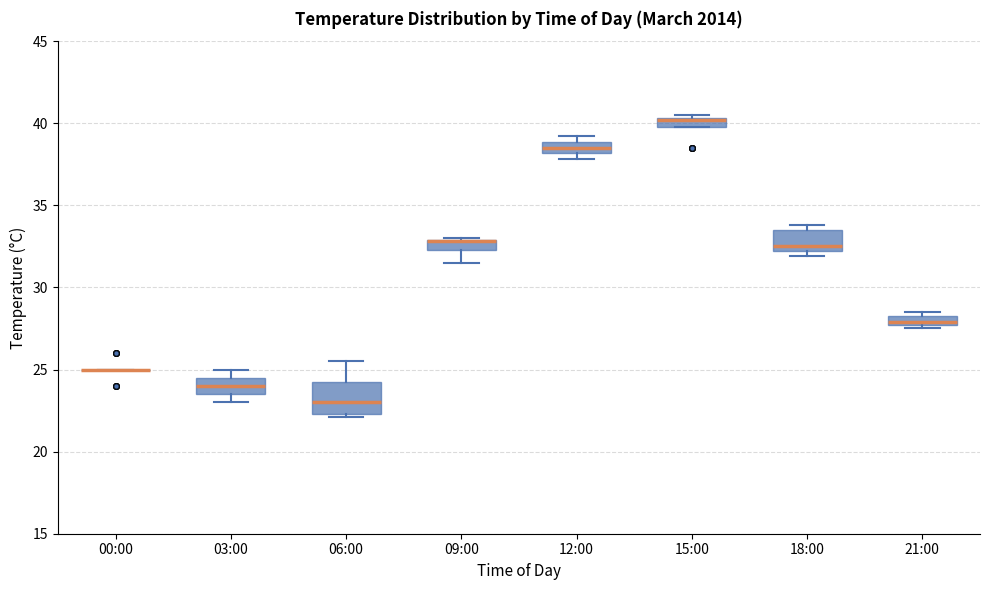

Which box is the tallest, from its lower edge to its upper edge?

06:00